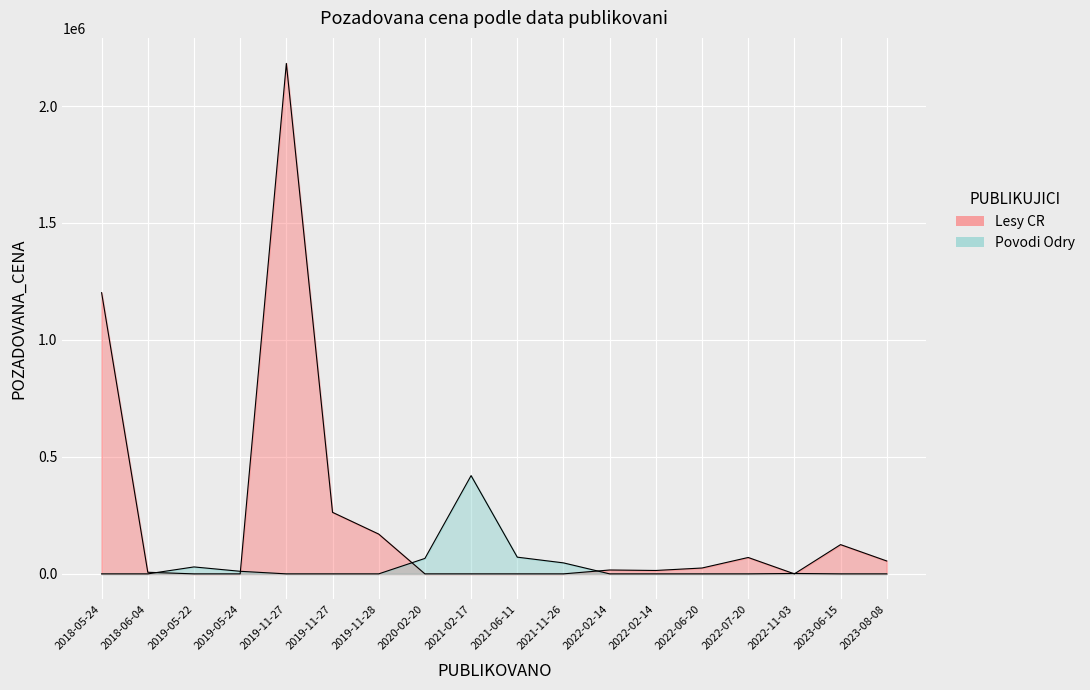

Rank the categories by value from lowest to highest.

2022-11-03, 2018-06-04, 2019-05-24, 2022-02-14, 2022-02-14, 2022-06-20, 2019-05-22, 2021-11-26, 2023-08-08, 2020-02-20, 2022-07-20, 2021-06-11, 2023-06-15, 2019-11-28, 2019-11-27, 2021-02-17, 2018-05-24, 2019-11-27